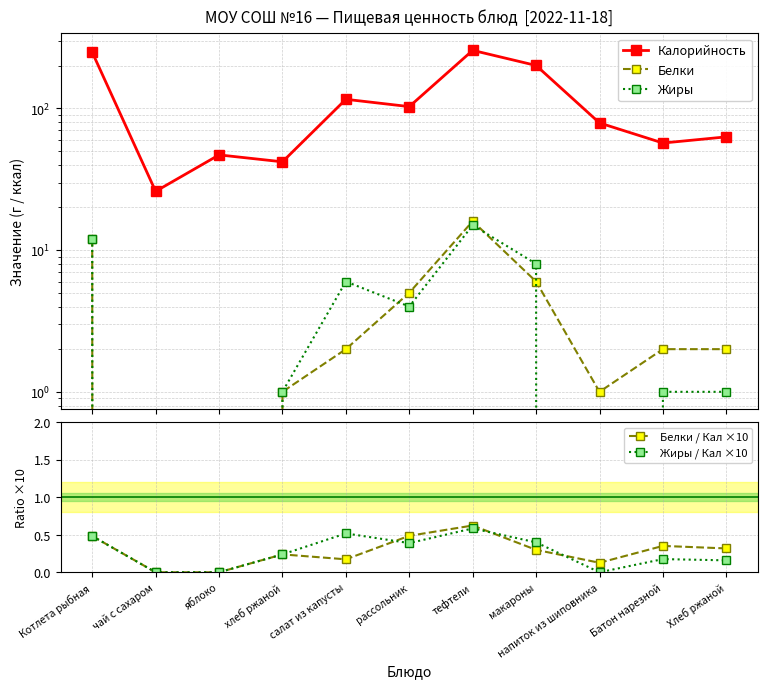

What value does the Белки / Кал ×10 series have at хлеб ржаной?

0.2